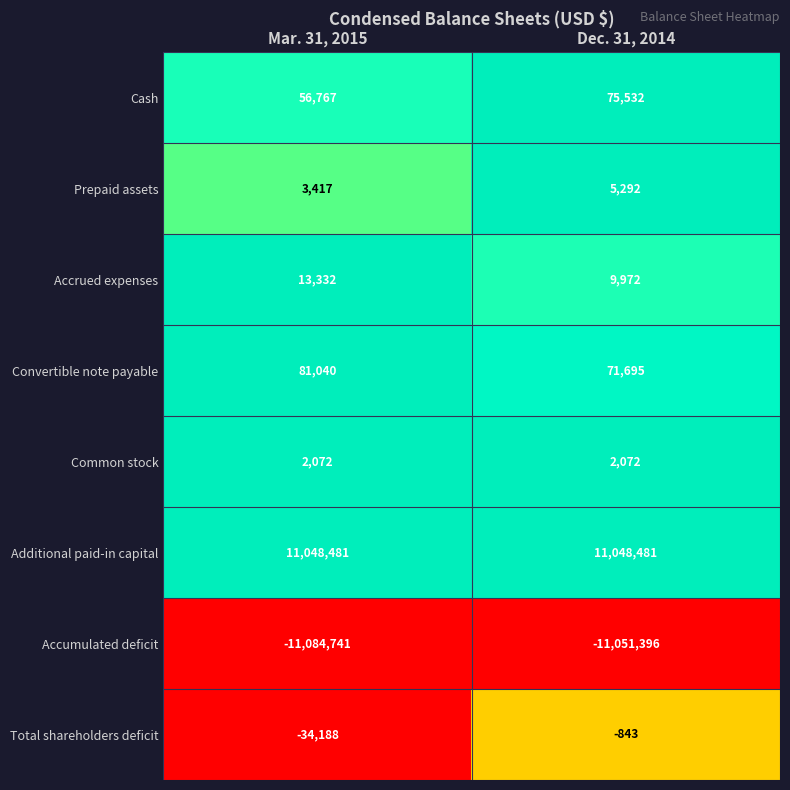

Which series has the largest total across all categories?

Additional paid-in capital